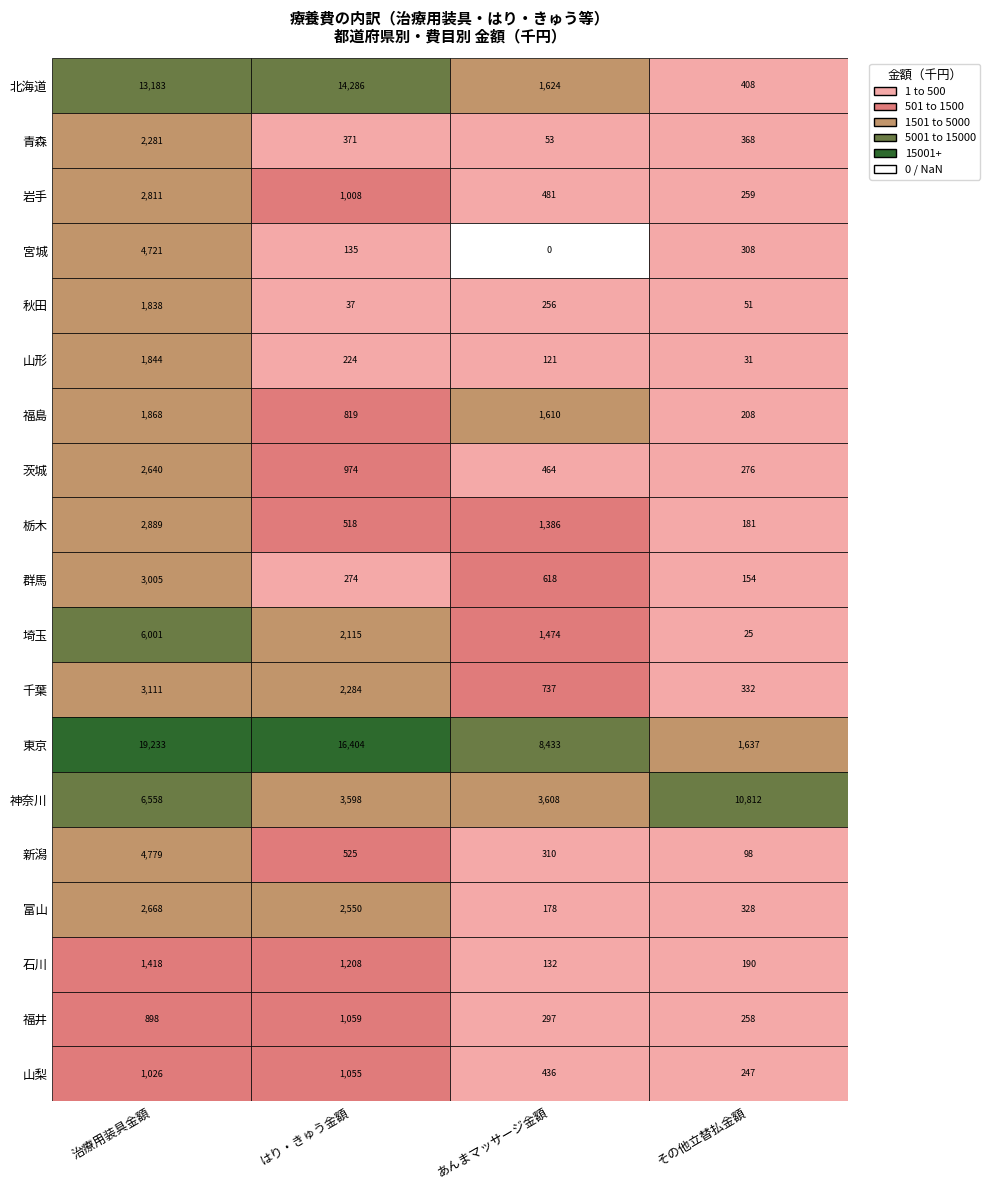

Count the number of data series in this chart.

19